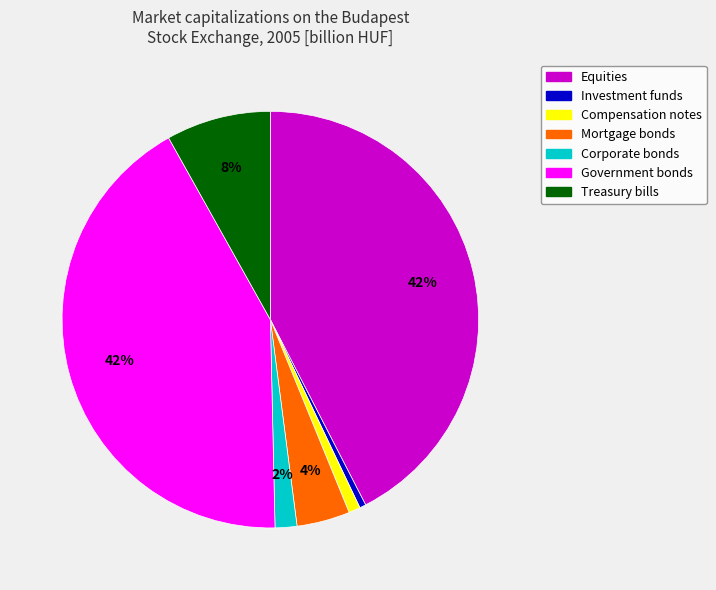

Combined, do Mortgage bonds and Government bonds account for over 50%?

No